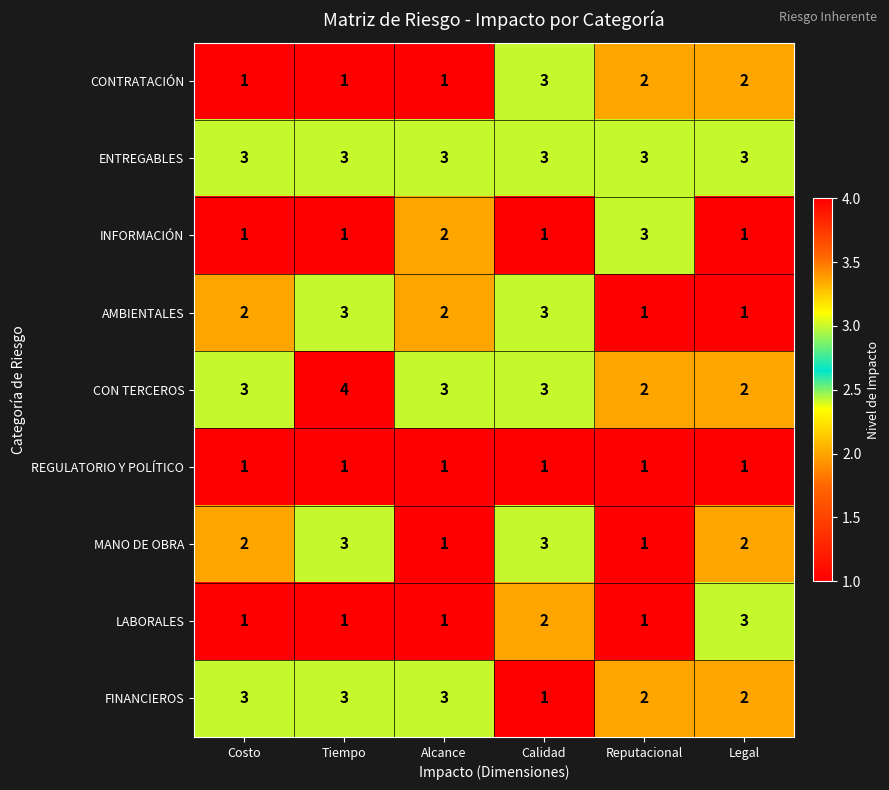

How many INFORMACIÓN values are between 1 and 2?

5